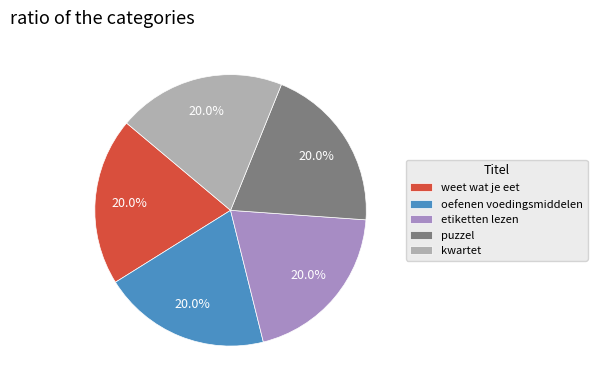

Combined, do oefenen voedingsmiddelen and puzzel account for over 50%?

No